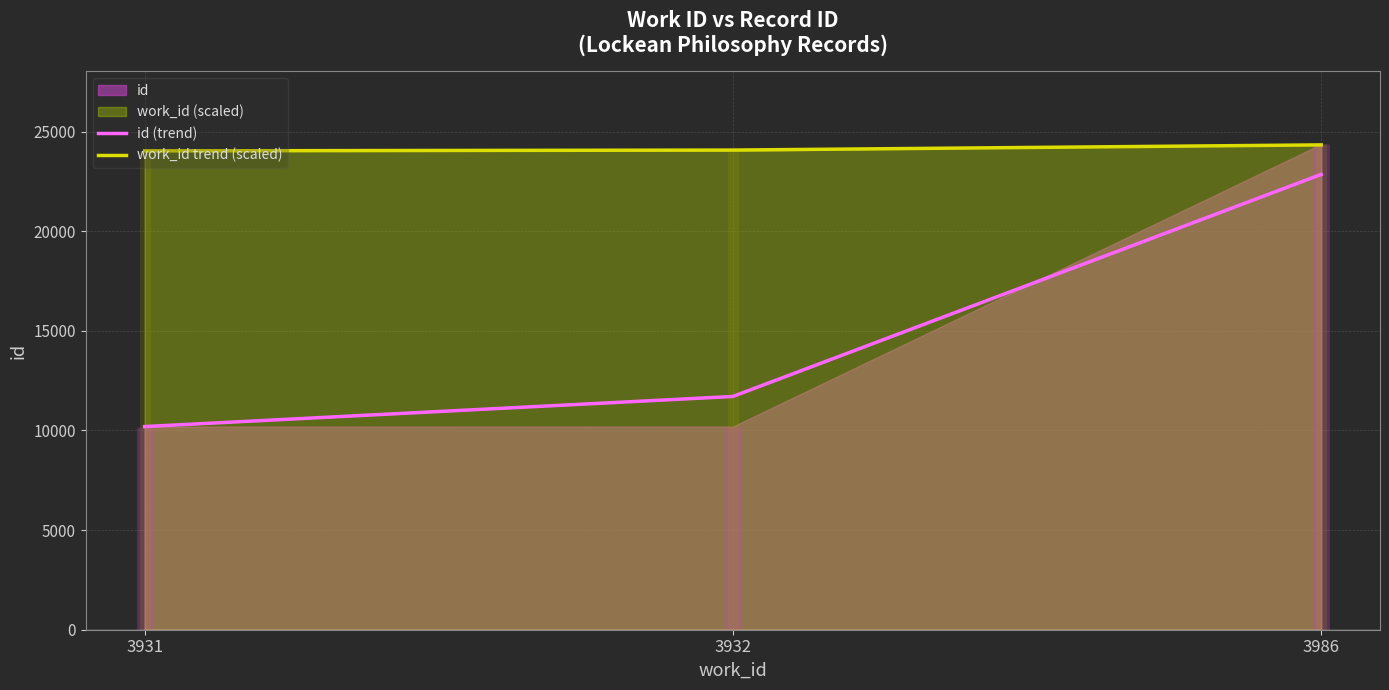

List the labels in order of id (trend) value, largest first.

3986, 3932, 3931